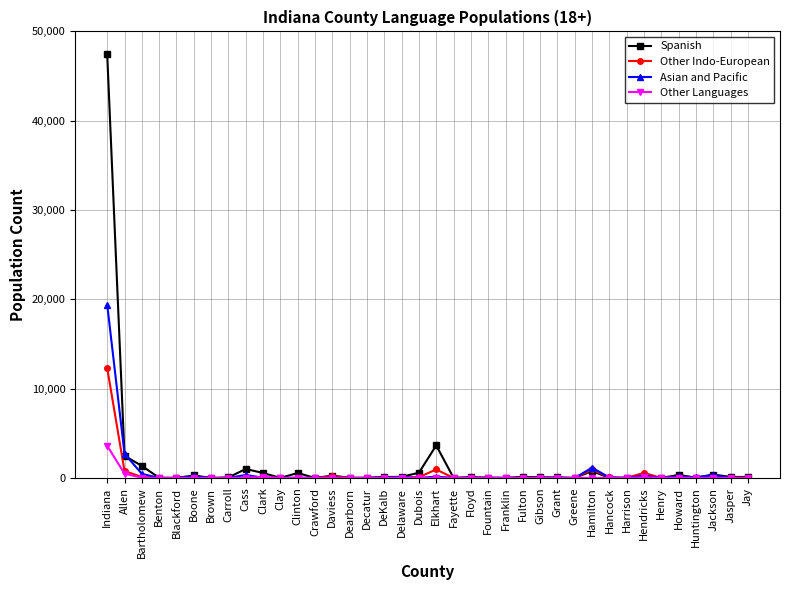

List the series in order of their peak value, highest first.

Spanish, Asian and Pacific, Other Indo-European, Other Languages